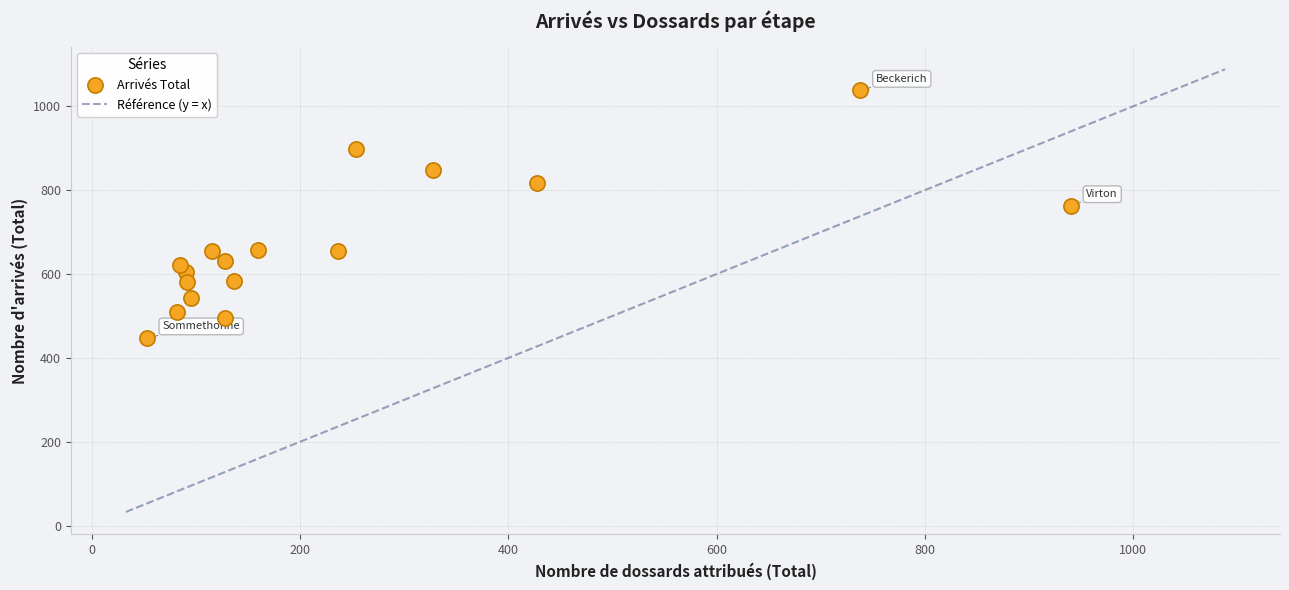

What Y value in the scatter plot is closest to 743?

763